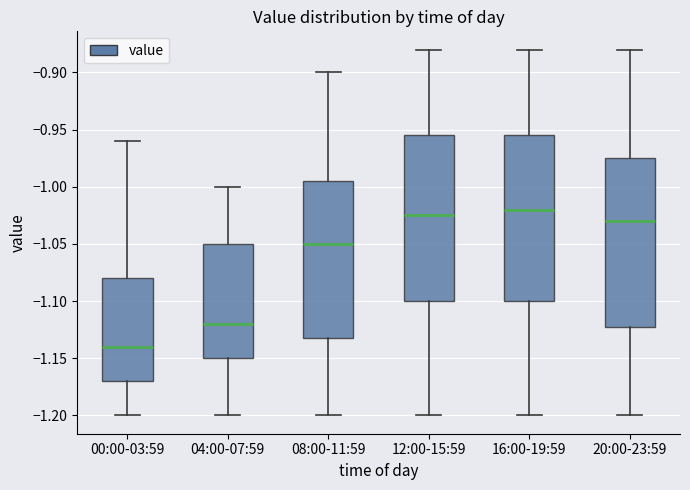

Reading left to right, transcribe this box plot: for each box, give where its median line is, the range the box spans, and where its two whiskers end, as read against the y-axis. The values are not printed on the chart, so give them approximately, as read against the axis.

00:00-03:59: median -1.140, box -1.170 to -1.080, whiskers -1.200 to -0.960
04:00-07:59: median -1.120, box -1.150 to -1.050, whiskers -1.200 to -1.000
08:00-11:59: median -1.050, box -1.130 to -0.995, whiskers -1.200 to -0.900
12:00-15:59: median -1.025, box -1.100 to -0.955, whiskers -1.200 to -0.880
16:00-19:59: median -1.020, box -1.100 to -0.955, whiskers -1.200 to -0.880
20:00-23:59: median -1.030, box -1.120 to -0.975, whiskers -1.200 to -0.880